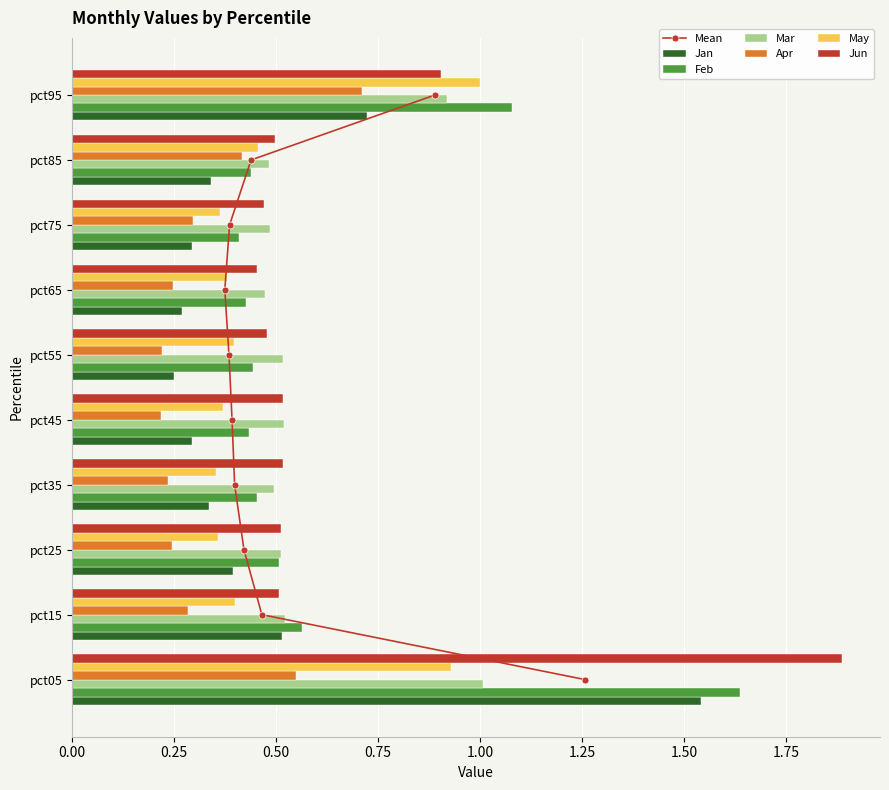

Rank the categories by Mar value from lowest to highest.

pct65, pct85, pct75, pct35, pct25, pct55, pct45, pct15, pct95, pct05